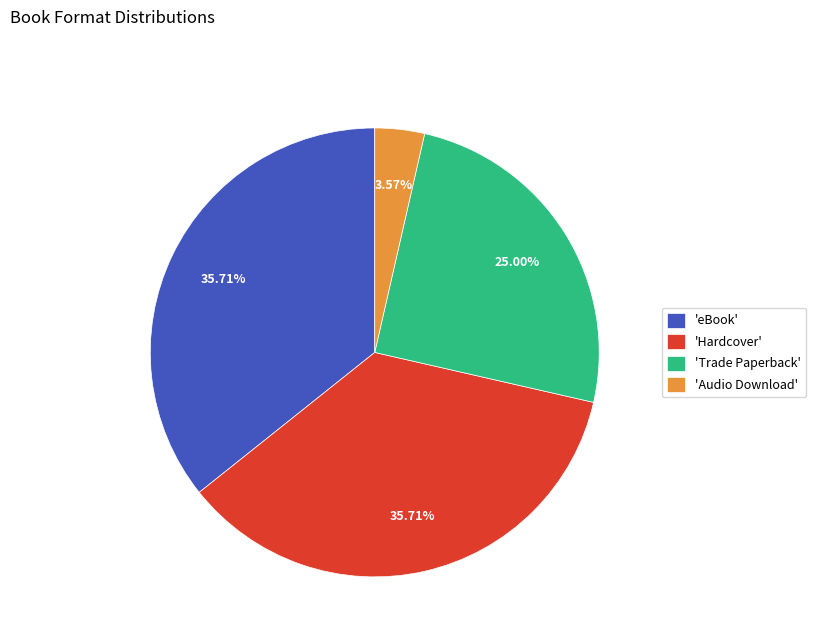

Is there any slice that represents more than half of the pie?

No